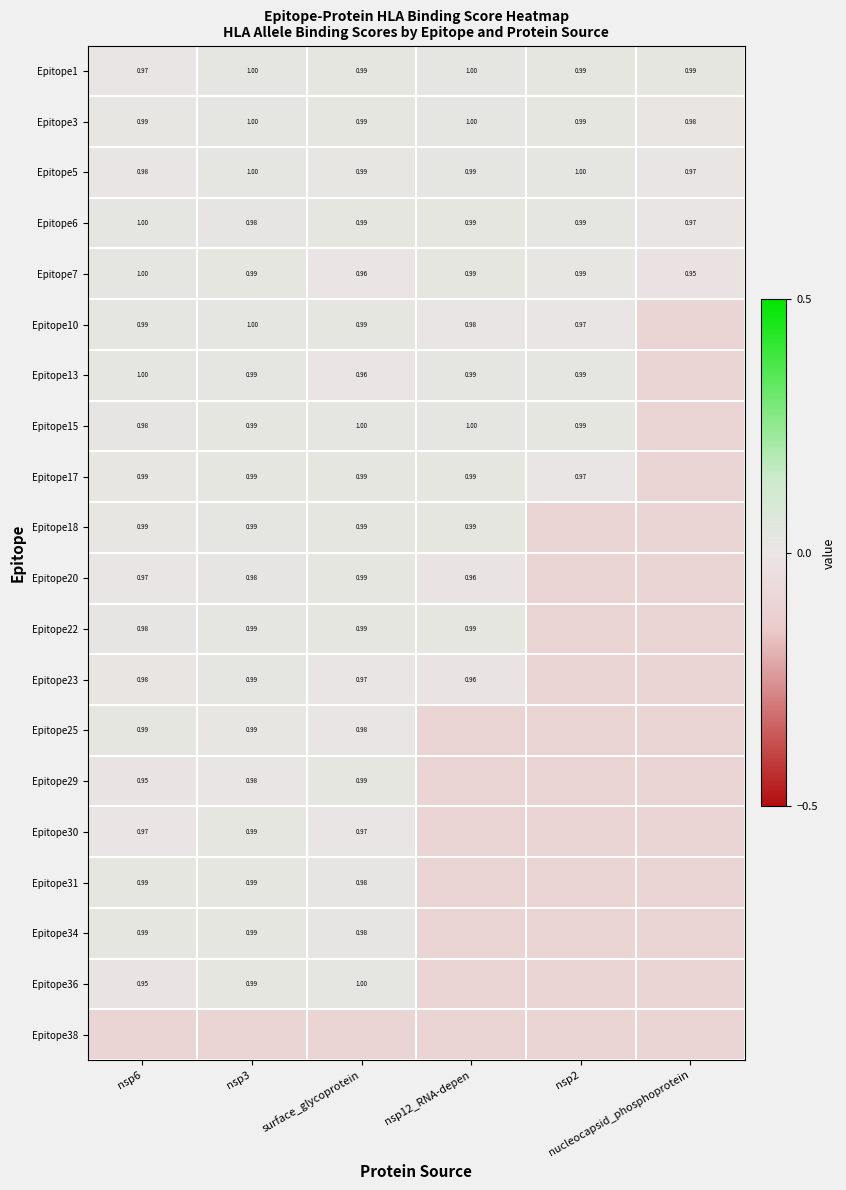

At which category is the sum across all series the highest?

nsp3